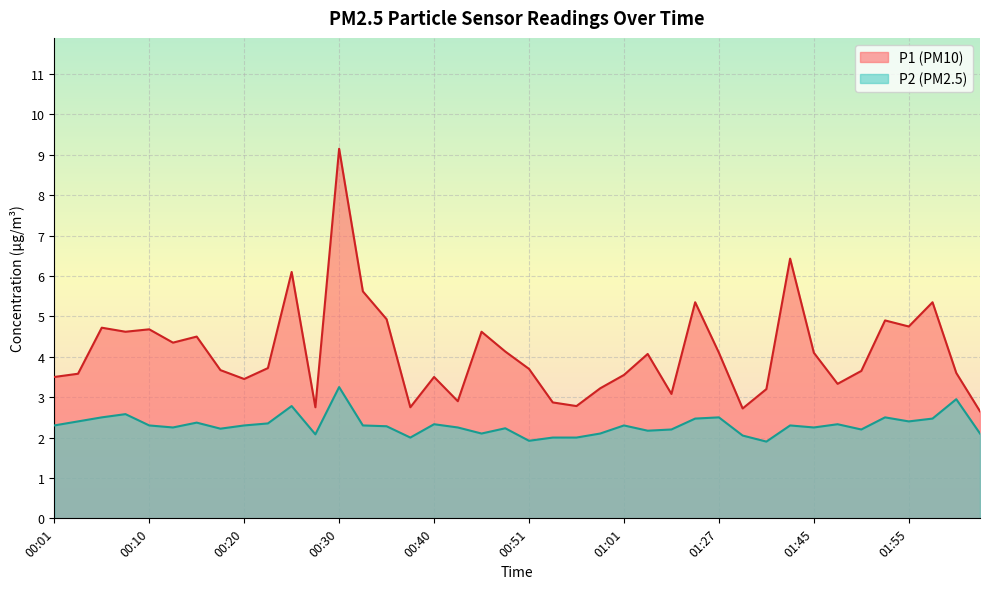

At which label does P2 reach its peak?

00:30